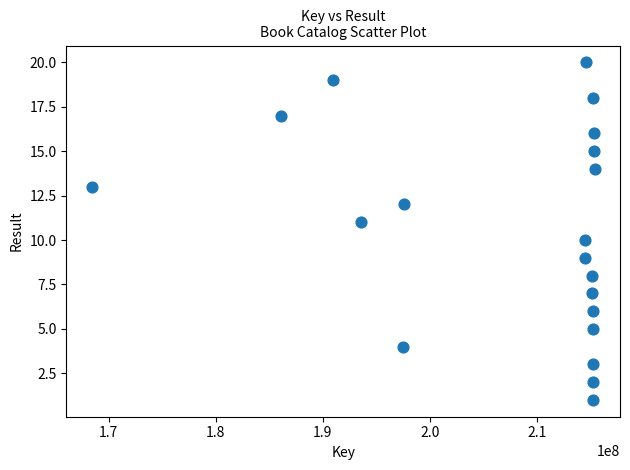

What is the range of Y values (max minus min)?

19